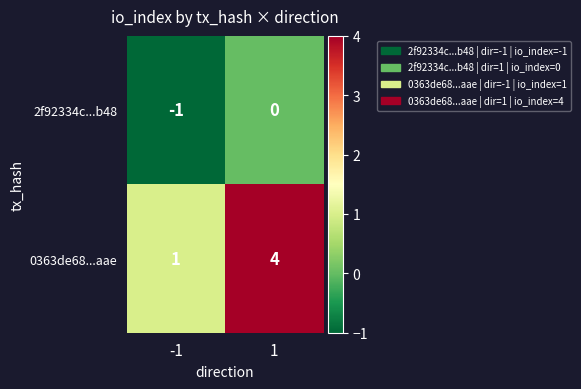

What is the approximate value of 0363de68...aae at 1?

4